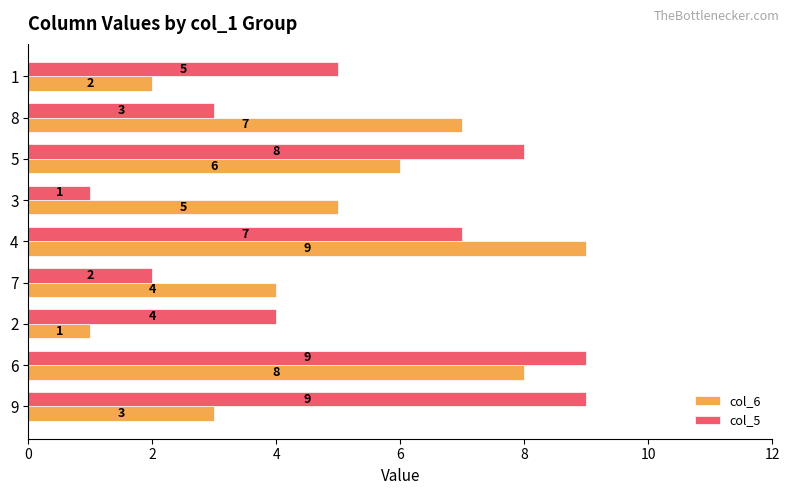

Which series changed the most between 7 and 1?

col_5